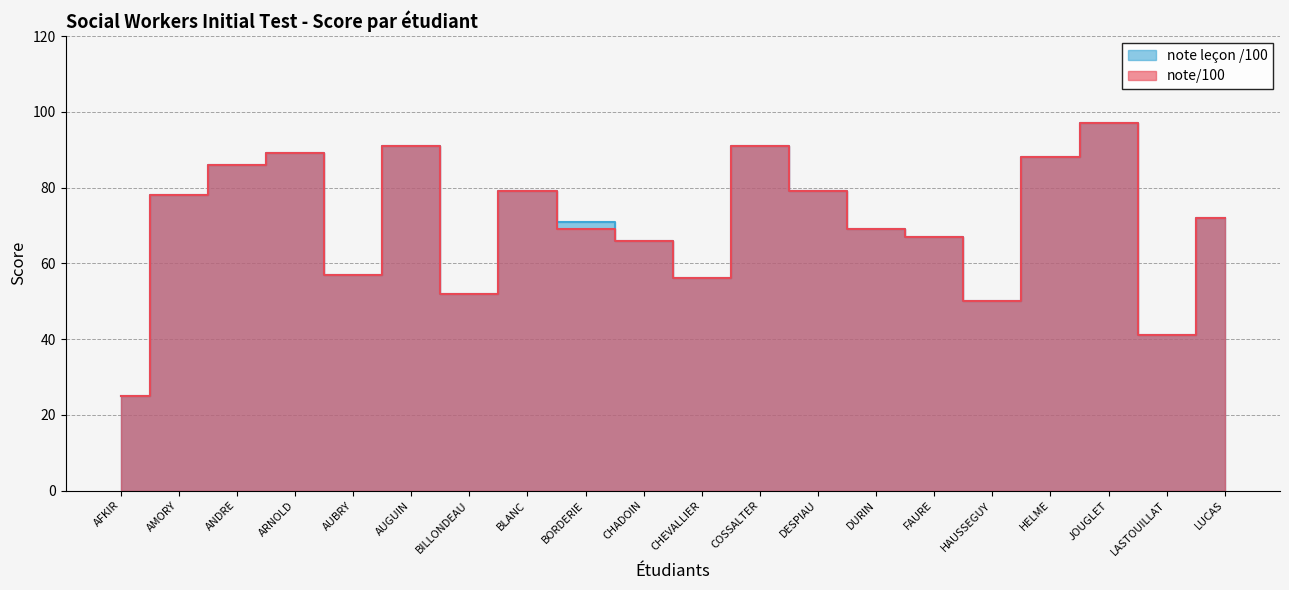

At which category is the sum across all series the highest?

JOUGLET